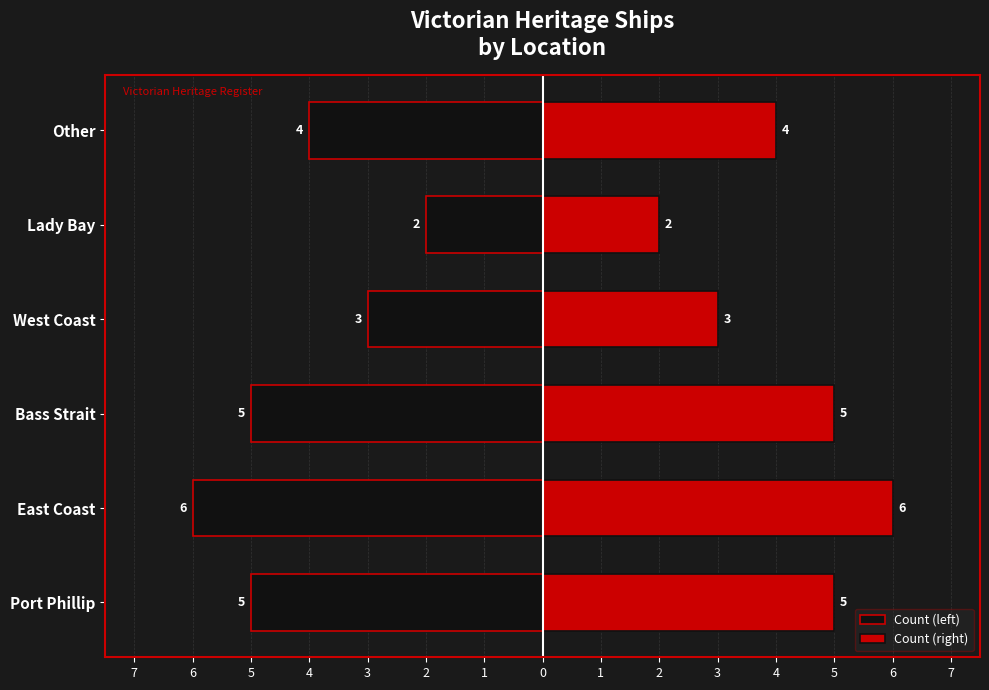

What is the sum of all Count (left) values?

-25